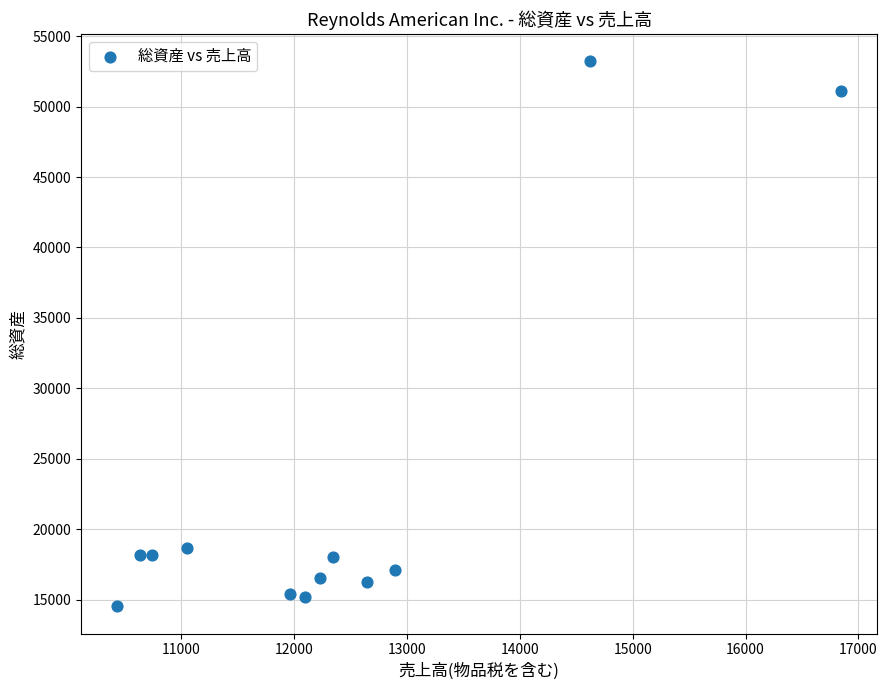

What Y value in the scatter plot is closest to 33871?

18629